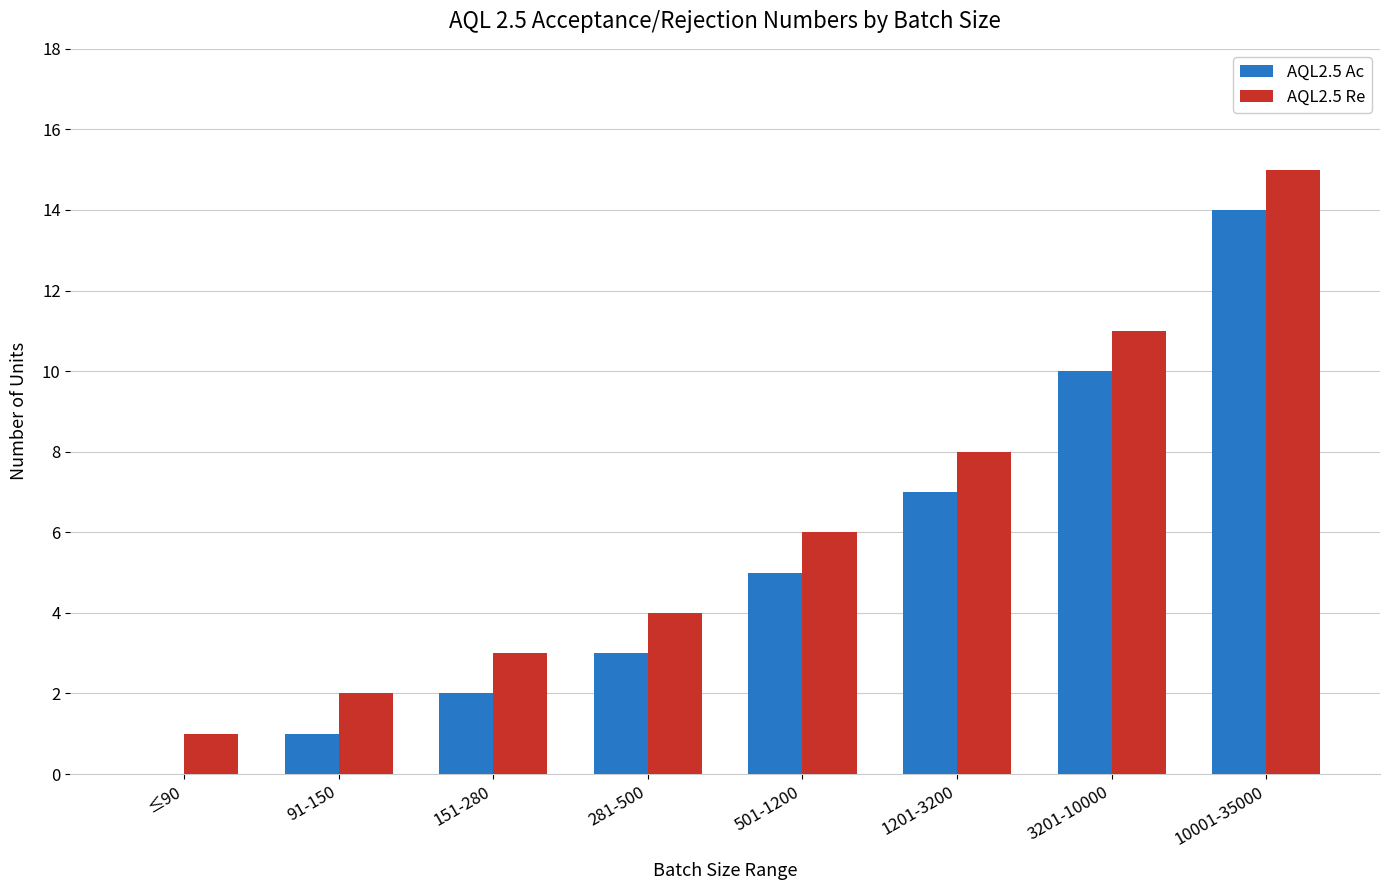

The AQL2.5 Ac series shows 2 at 151-280. True or false?

True